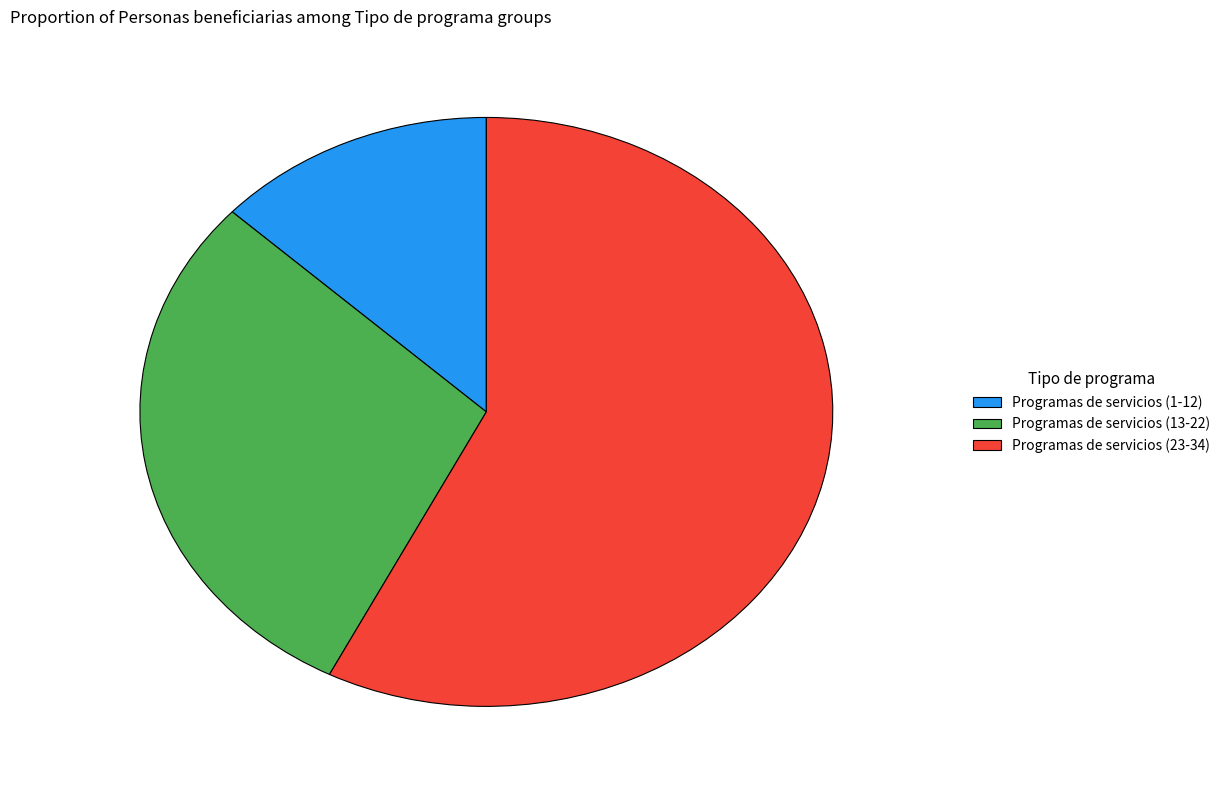

Is the sum of Programas de servicios (1-12) and Programas de servicios (23-34) greater than half?

Yes